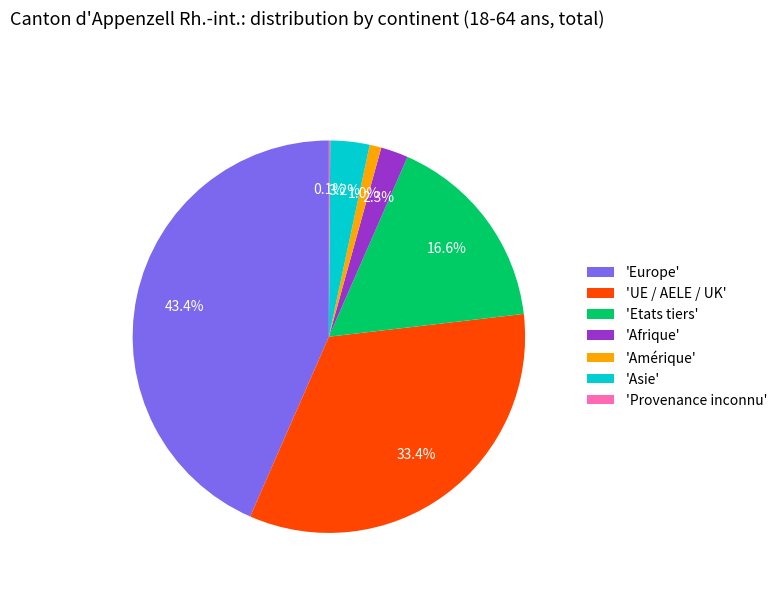

Which slice is the largest?

'Europe'